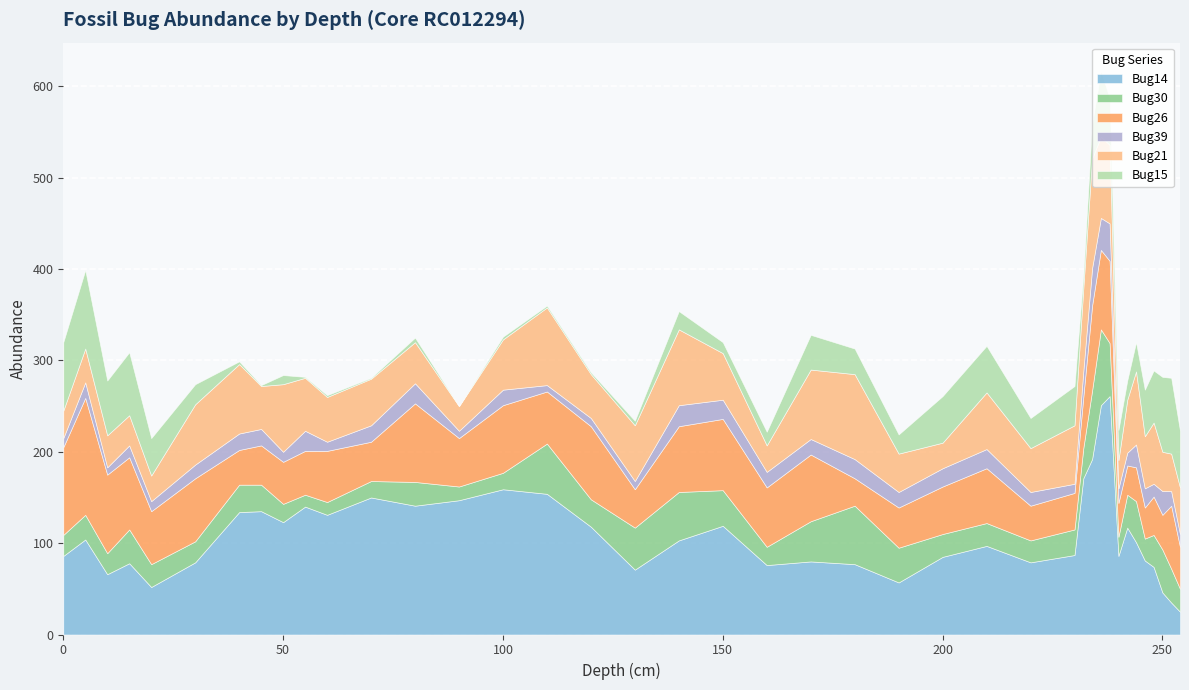

Where is the first local maximum for Bug15?

5